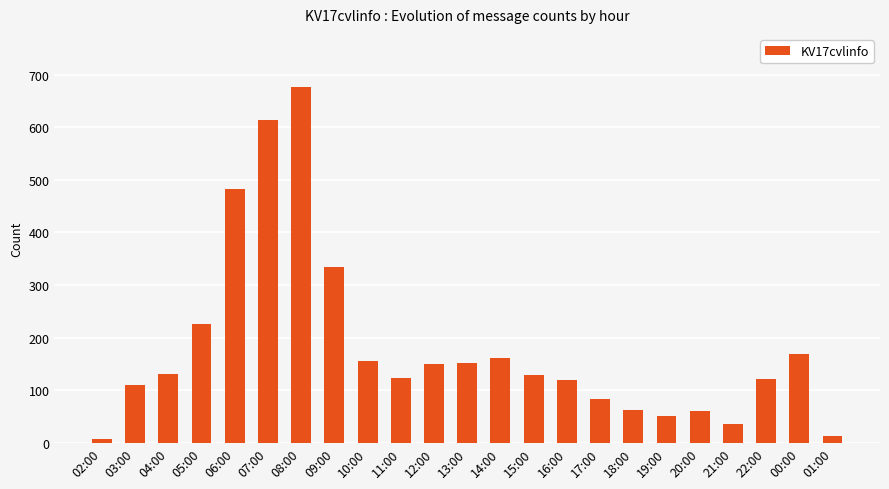

What is the label of the 19th bar from the right?

06:00